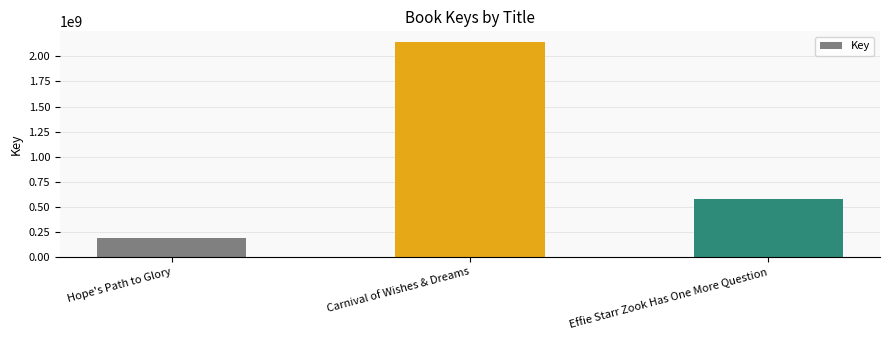

What is the smallest value displayed?

192663424